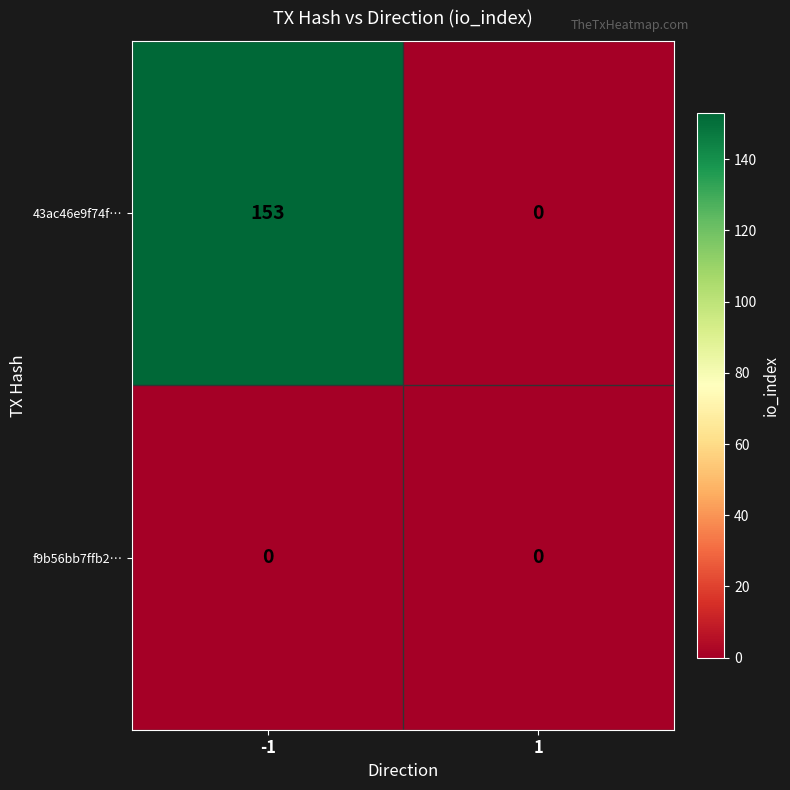

Rank the series by their maximum value, from highest to lowest.

43ac46e9f74f…, f9b56bb7ffb2…